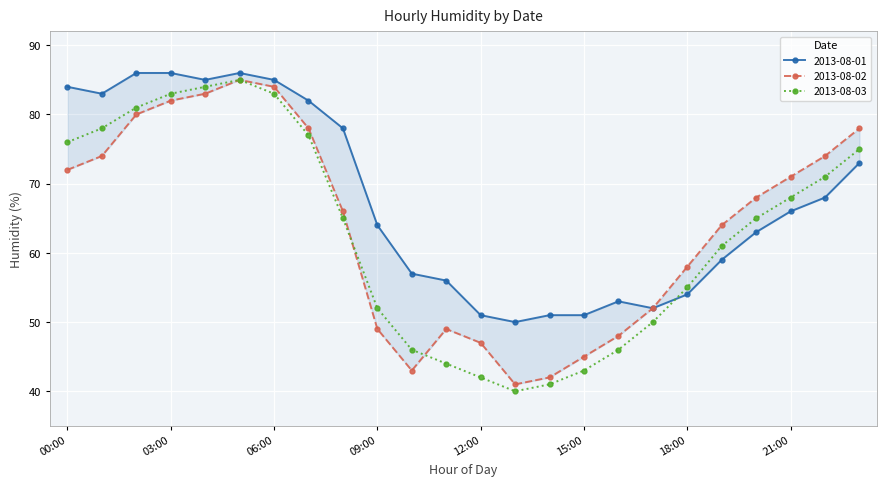

List the series in order of their peak value, highest first.

2013-08-01, 2013-08-02, 2013-08-03